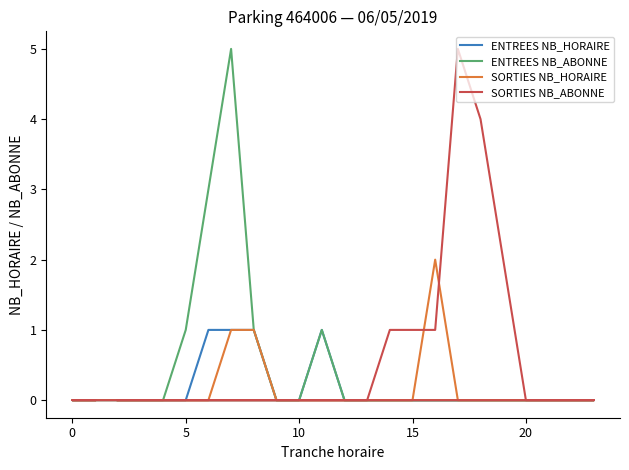

Count the number of data series in this chart.

4